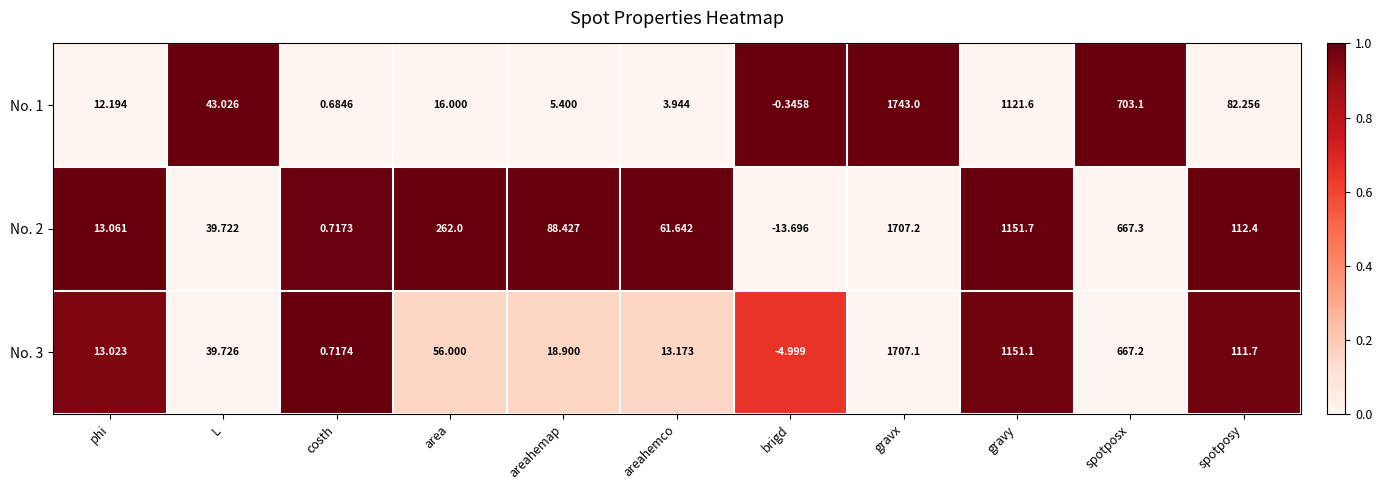

At which label does No. 1 first exceed 16?

L